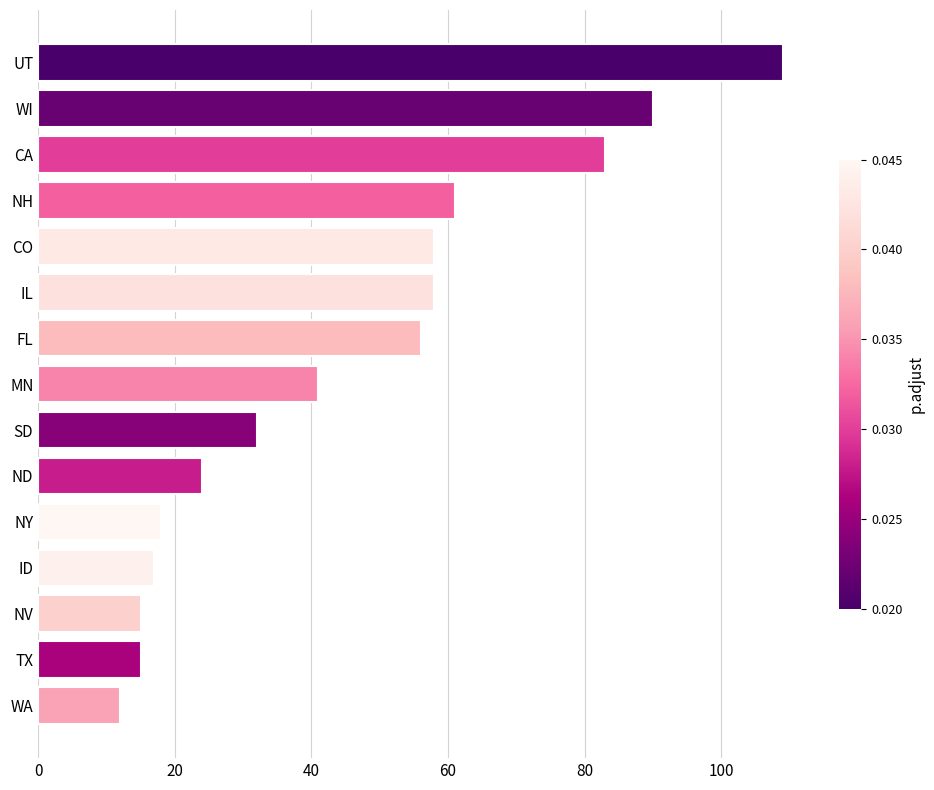

What is the approximate value at FL?

56